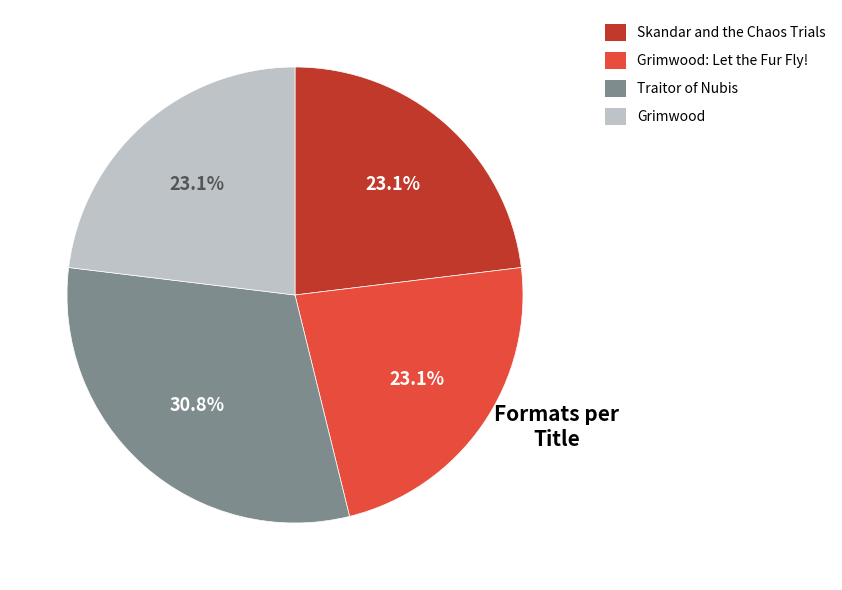

Is there a majority slice in this chart?

No